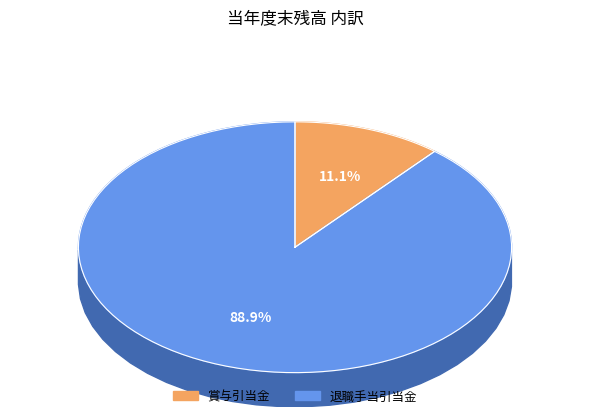

To the nearest percent, what percentage of the pie is 退職手当引当金?

89%